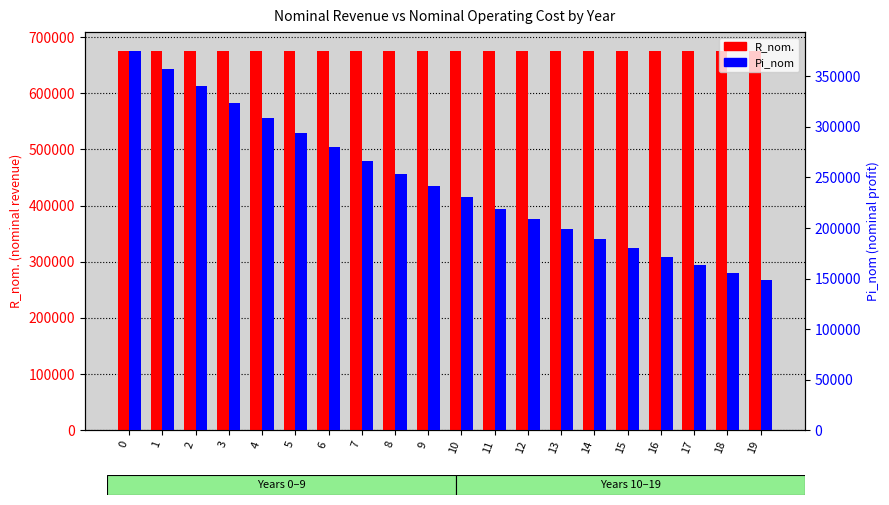

List the series in order of their peak value, highest first.

R_nom., Pi_nom